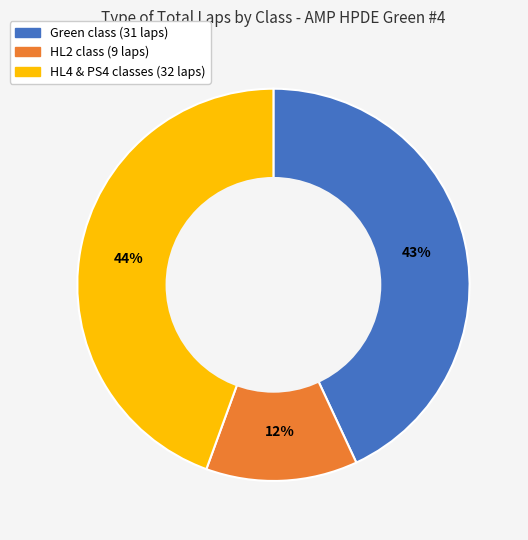

Count the number of slices in the pie.

3